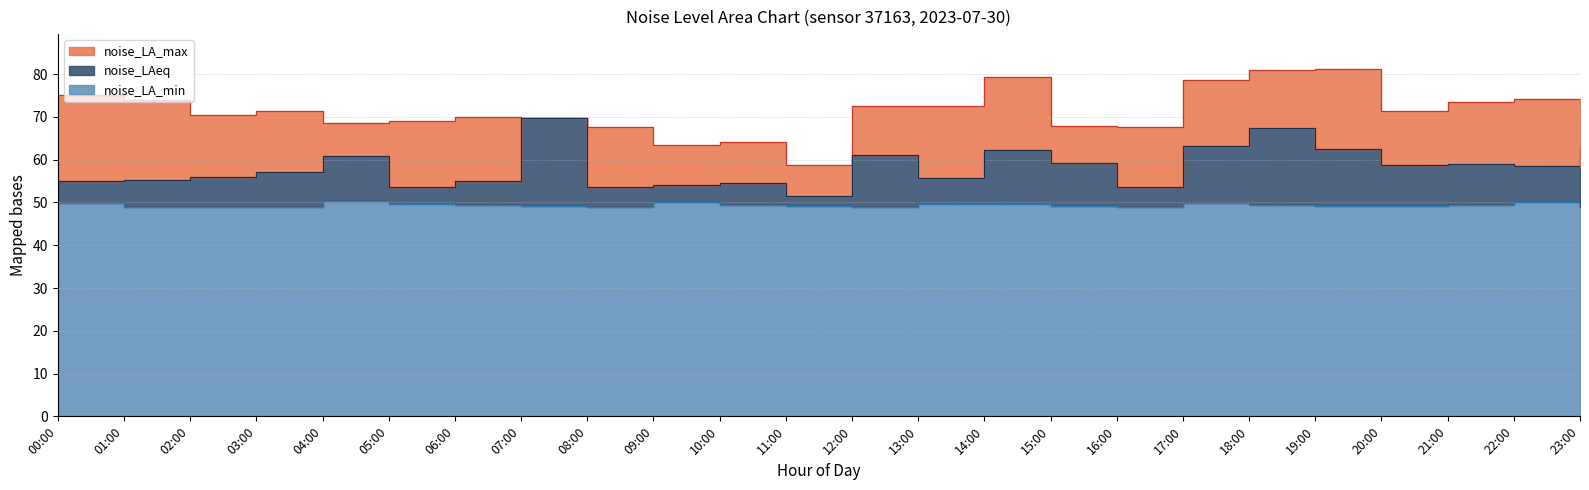

What is the minimum value shown in the chart?

48.9